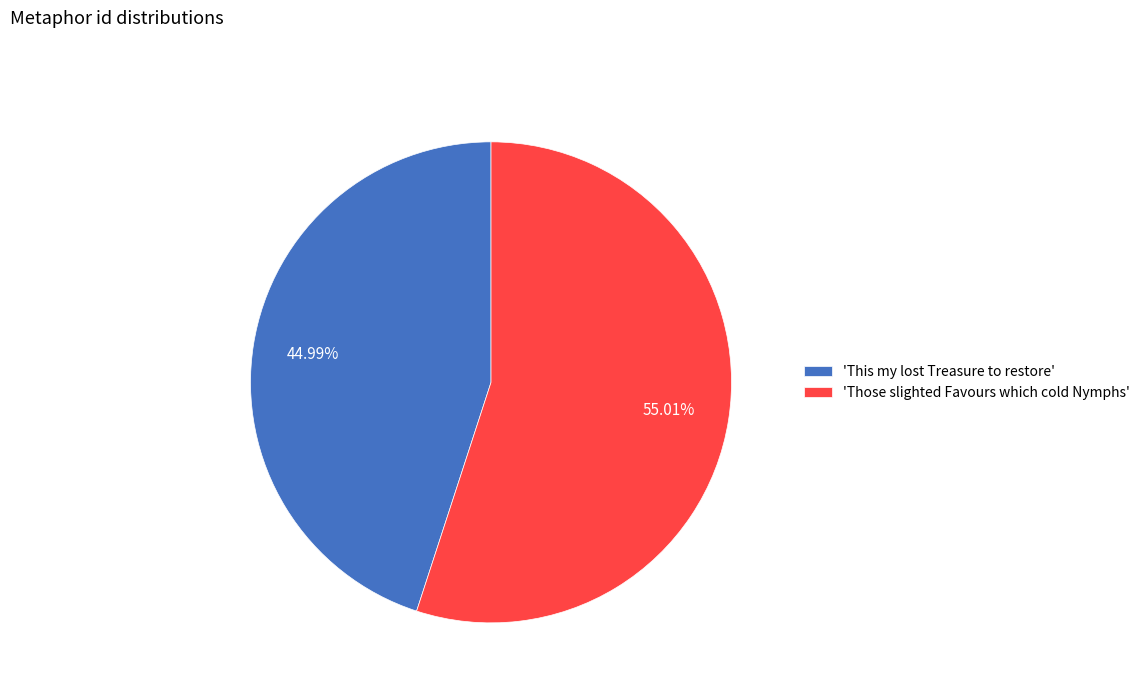

What is the ratio of the value at 'Those slighted Favours which cold Nymphs' to the value at 'This my lost Treasure to restore'?

1.2